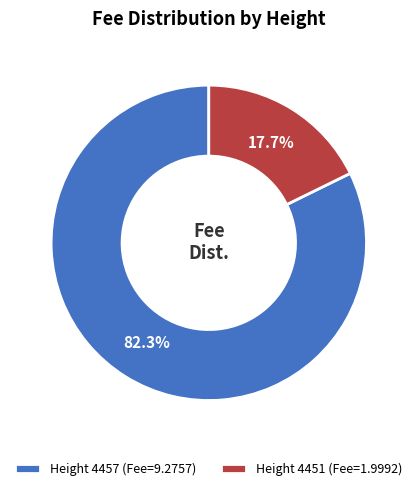

What is the total percentage of Height 4451 and Height 4457?

100.0%